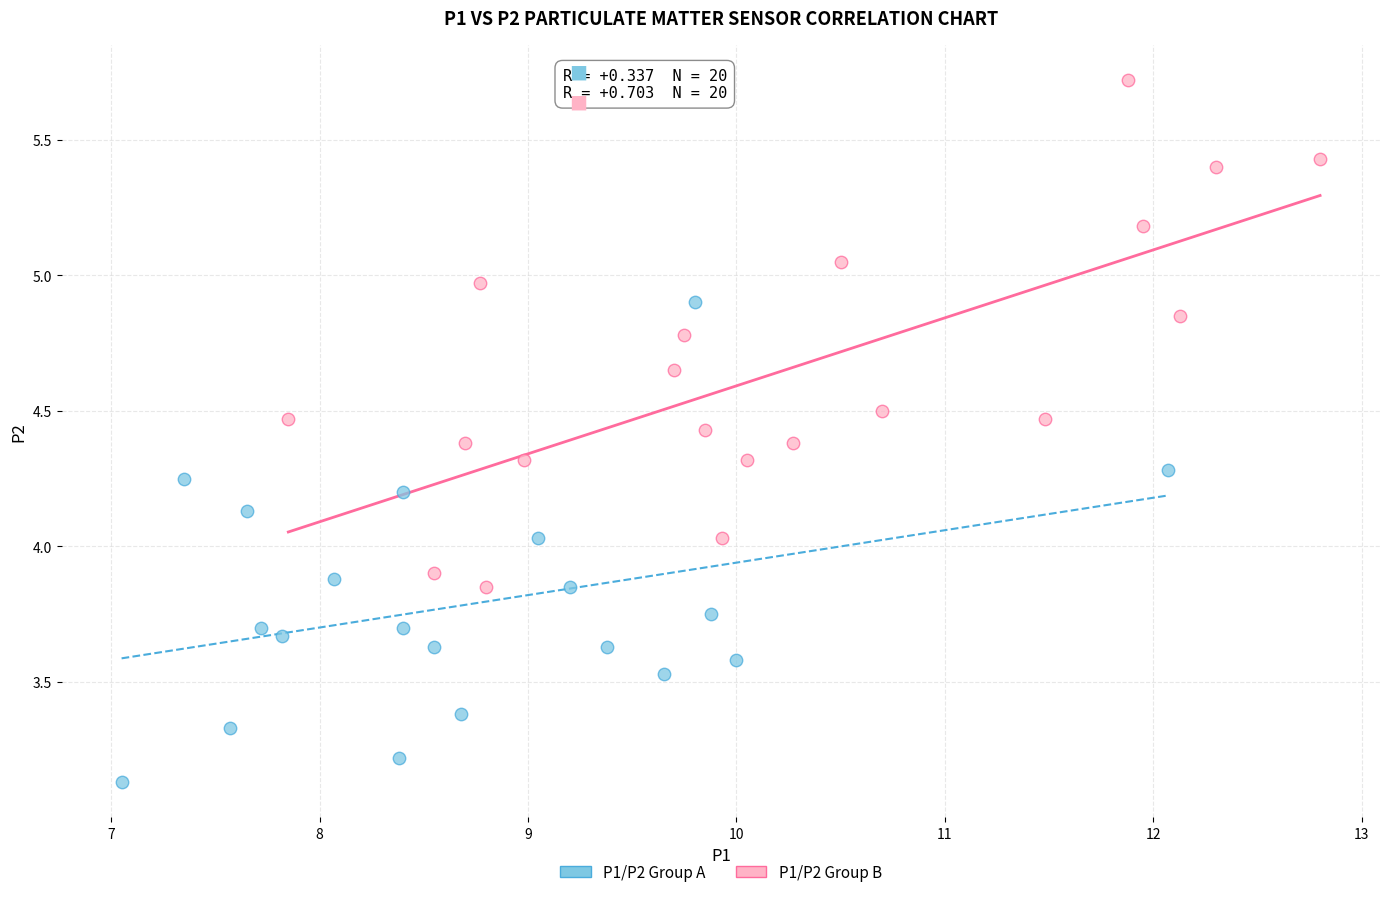

Which series contains the lowest Y value?

P1/P2 Group A